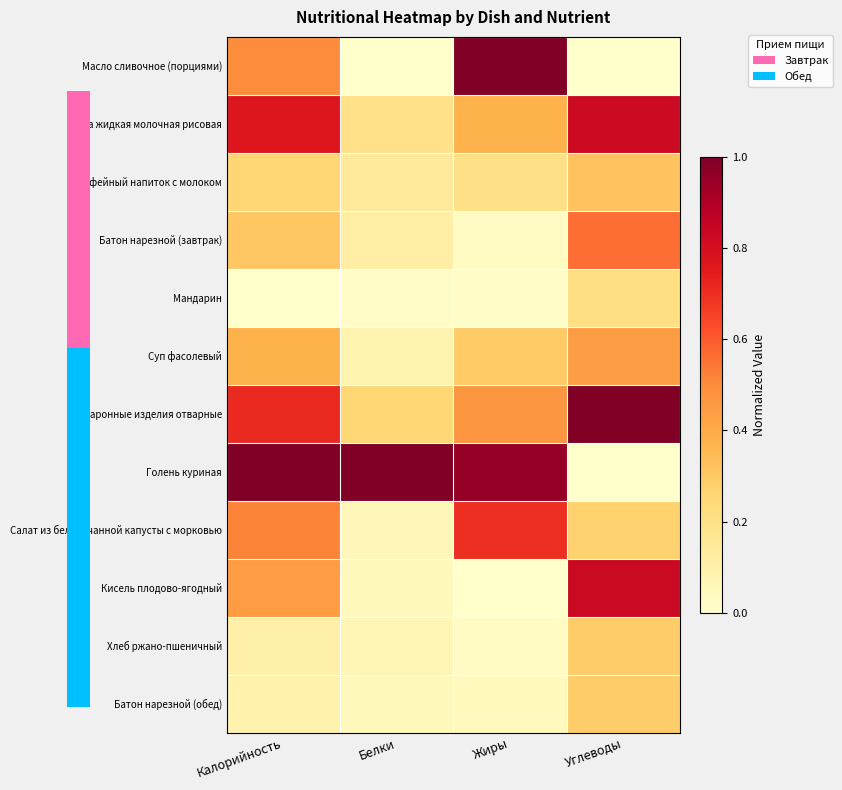

Reading left to right, what are all the values shown in this chart?

Масло сливочное (порциями): Калорийность=0.5	Белки=0.0	Жиры=1.0	Углеводы=0.0
Каша жидкая молочная рисовая: Калорийность=0.8	Белки=0.2	Жиры=0.4	Углеводы=0.8
Кофейный напиток с молоком: Калорийность=0.3	Белки=0.1	Жиры=0.2	Углеводы=0.3
Батон нарезной (завтрак): Калорийность=0.3	Белки=0.1	Жиры=0.0	Углеводы=0.6
Мандарин: Калорийность=0.0	Белки=0.0	Жиры=0.0	Углеводы=0.2
Суп фасолевый: Калорийность=0.4	Белки=0.1	Жиры=0.3	Углеводы=0.4
Макаронные изделия отварные: Калорийность=0.7	Белки=0.3	Жиры=0.5	Углеводы=1.0
Голень куриная: Калорийность=1.0	Белки=1.0	Жиры=1.0	Углеводы=0.0
Салат из белокочанной капусты с морковью: Калорийность=0.5	Белки=0.1	Жиры=0.7	Углеводы=0.3
Кисель плодово-ягодный: Калорийность=0.4	Белки=0.0	Жиры=0.0	Углеводы=0.8
Хлеб ржано-пшеничный: Калорийность=0.1	Белки=0.1	Жиры=0.0	Углеводы=0.3
Батон нарезной (обед): Калорийность=0.1	Белки=0.1	Жиры=0.0	Углеводы=0.3